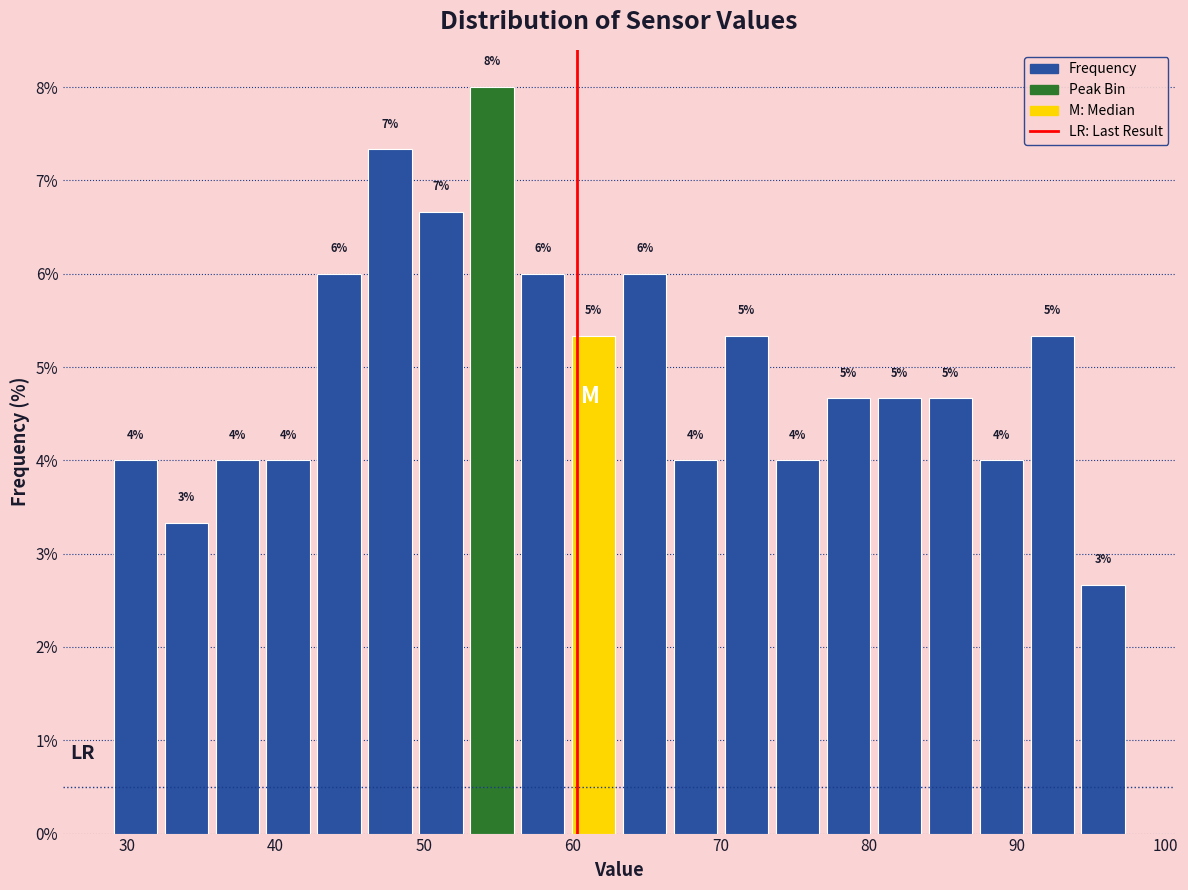

Read against the x-axis, roughly where is the centre of the tallest bar?

55